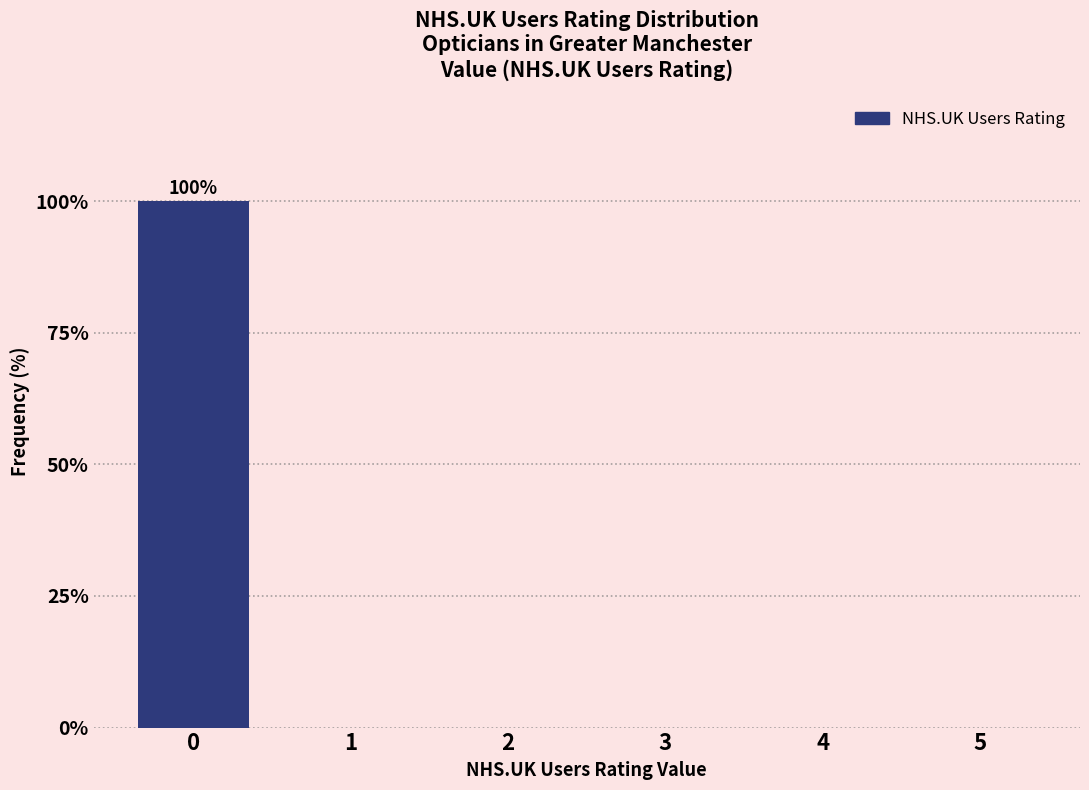

Reading left to right, transcribe all the data shown in this chart.

0=100	1=0	2=0	3=0	4=0	5=0